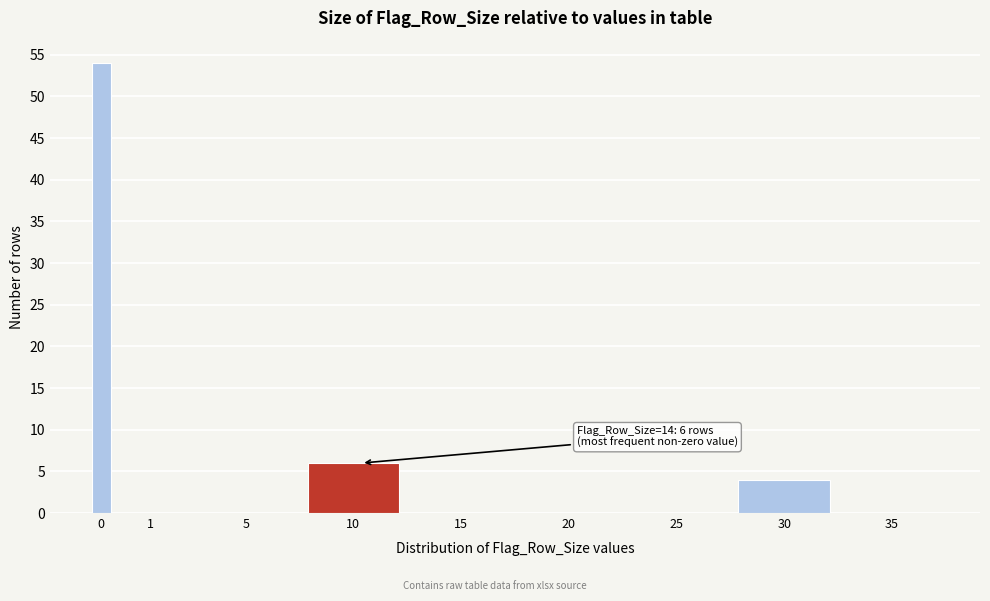

Reading left to right, what are all the values shown in this chart?

0=54	1=0	5=0	10=6	15=0	20=0	25=0	30=4	35=0